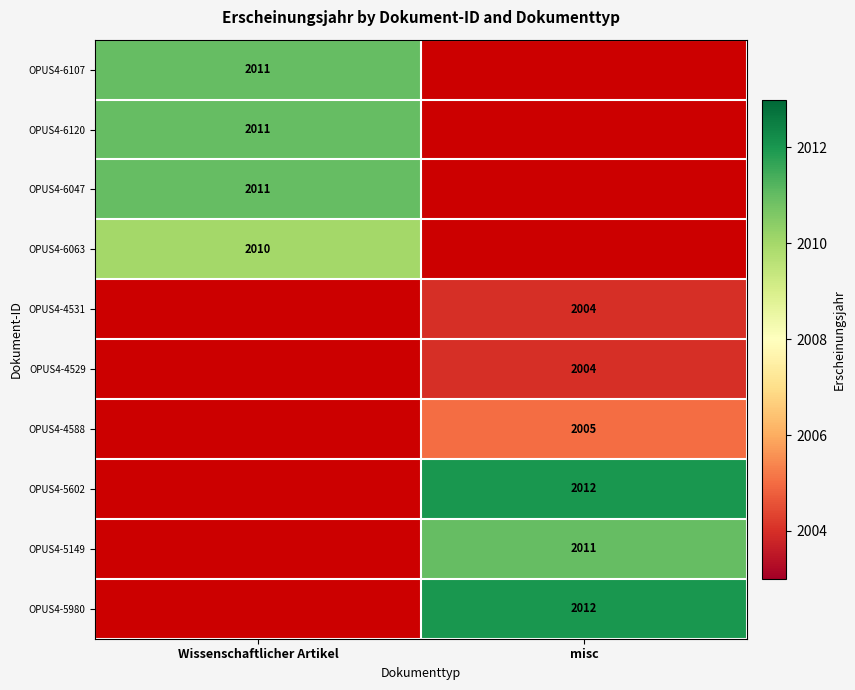

At how many categories does at least one series exceed 419?

2